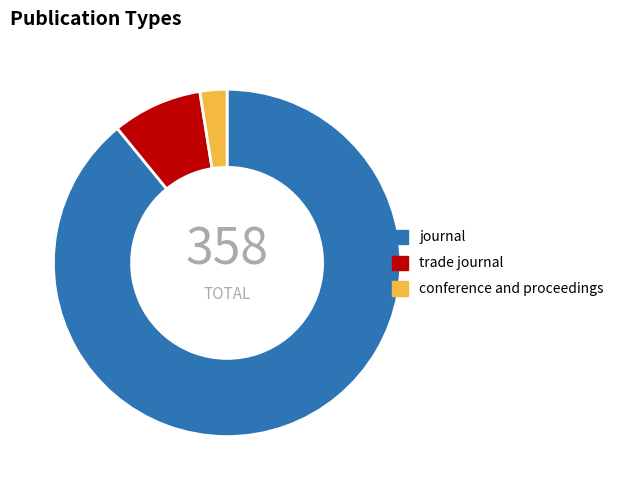

What is the ratio of the value at conference and proceedings to the value at trade journal?

0.3